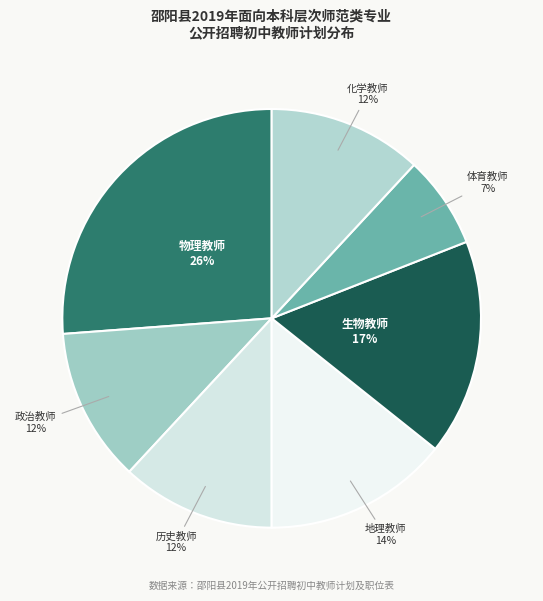

How many slices are in this pie chart?

7